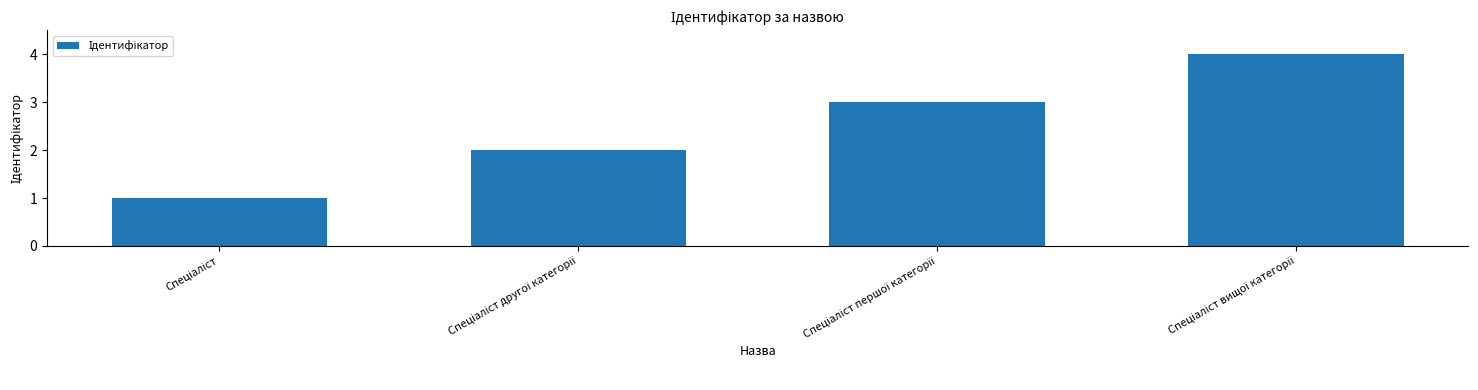

What is the maximum value shown in the chart?

4